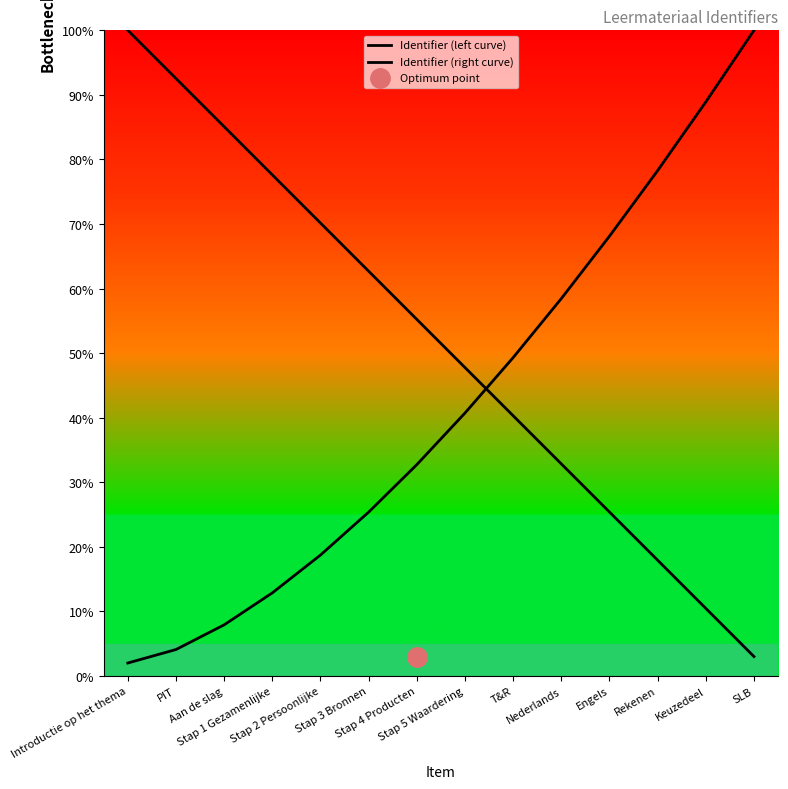

Reading left to right, list all the values displayed in this chart.

Identifier (left curve): Introductie op het thema=100.0	PIT=92.5	Aan de slag=85.1	Stap 1 Gezamenlijke=77.6	Stap 2 Persoonlijke=70.2	Stap 3 Bronnen=62.7	Stap 4 Producten=55.2	Stap 5 Waardering=47.8	T&R=40.3	Nederlands=32.8	Engels=25.4	Rekenen=17.9	Keuzedeel=10.5	SLB=3.0
Identifier (right curve): Introductie op het thema=2.0	PIT=4.1	Aan de slag=7.9	Stap 1 Gezamenlijke=12.9	Stap 2 Persoonlijke=18.7	Stap 3 Bronnen=25.4	Stap 4 Producten=32.7	Stap 5 Waardering=40.7	T&R=49.3	Nederlands=58.5	Engels=68.1	Rekenen=78.3	Keuzedeel=88.9	SLB=100.0